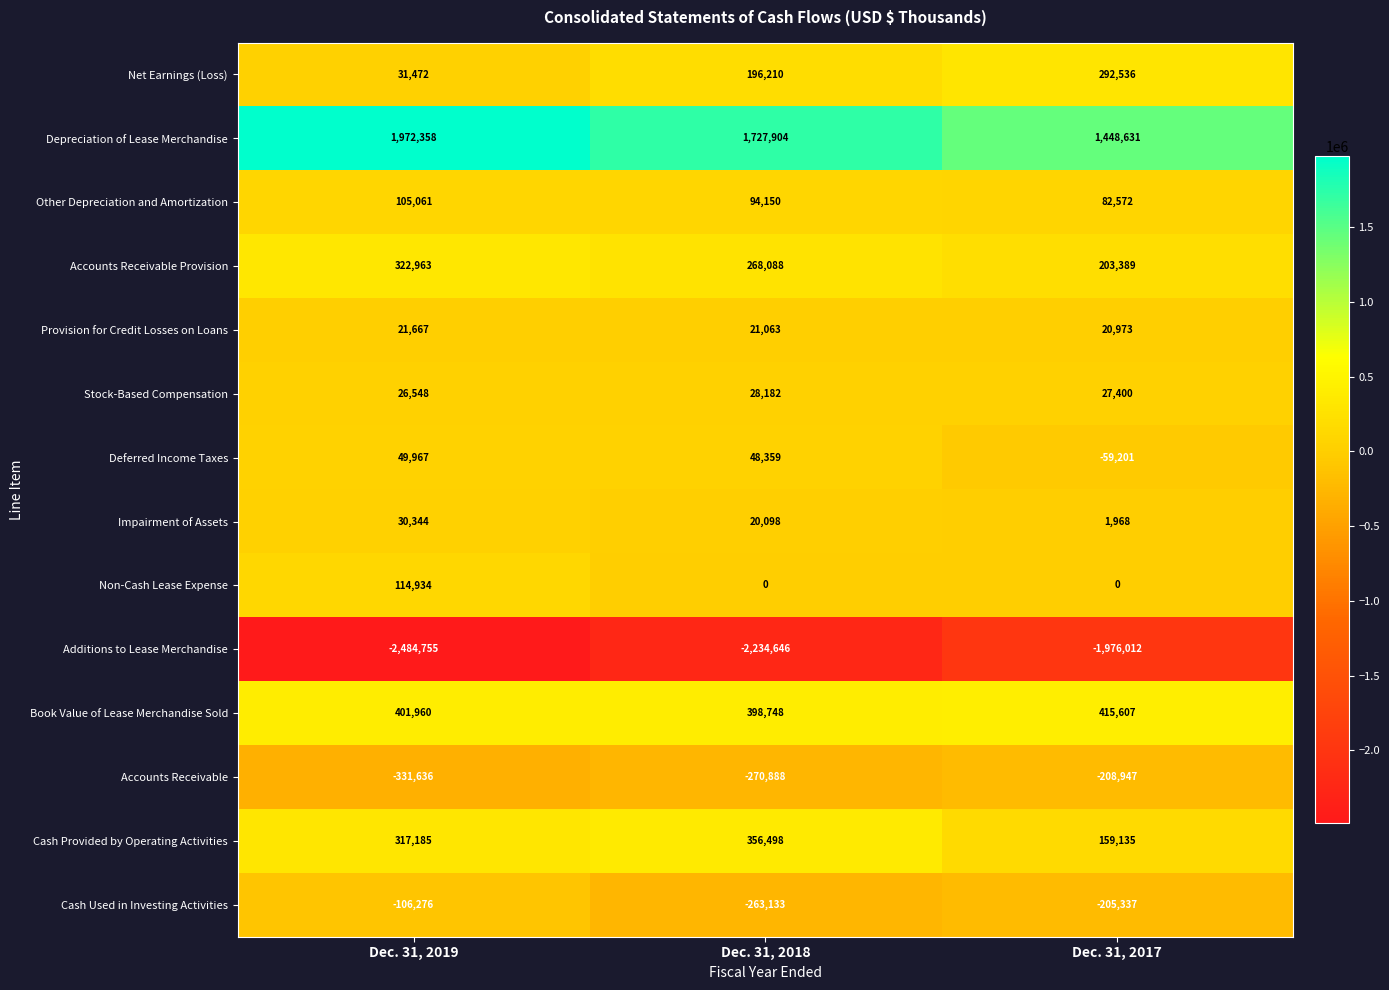

The value of Non-Cash Lease Expense at Dec. 31, 2017 is -61156. True or false?

False